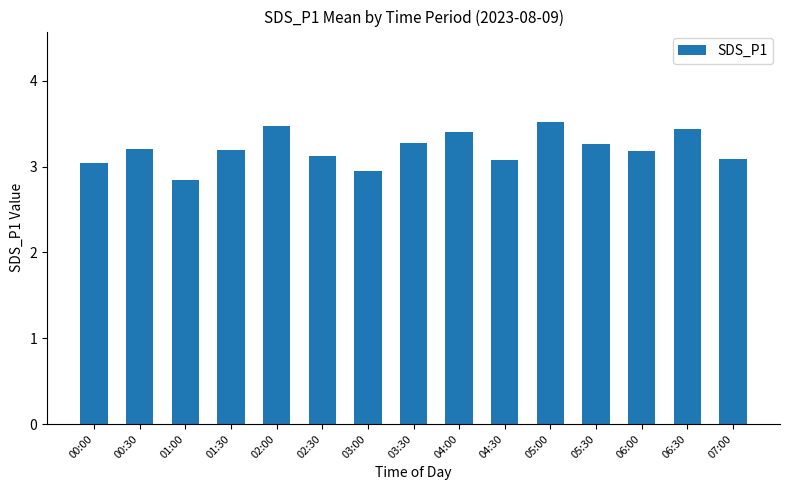

What is the approximate value at 00:30?

3.2